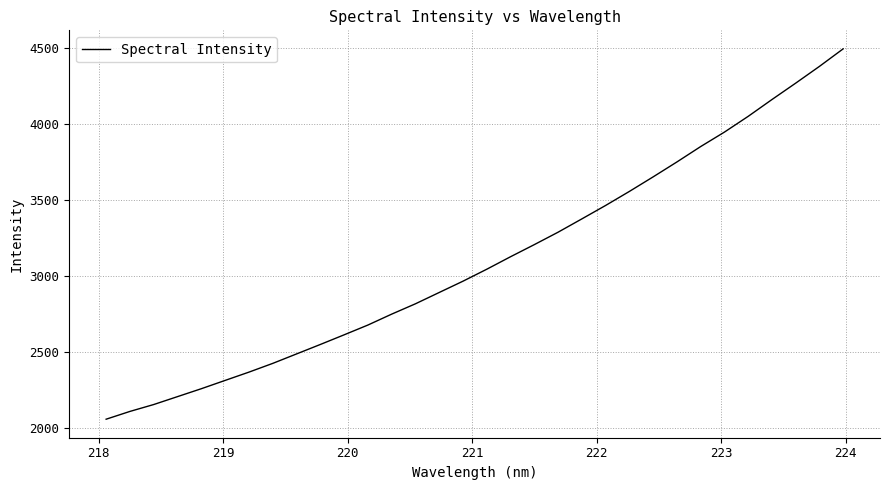

What is the difference between the maximum and minimum values?

2433.8